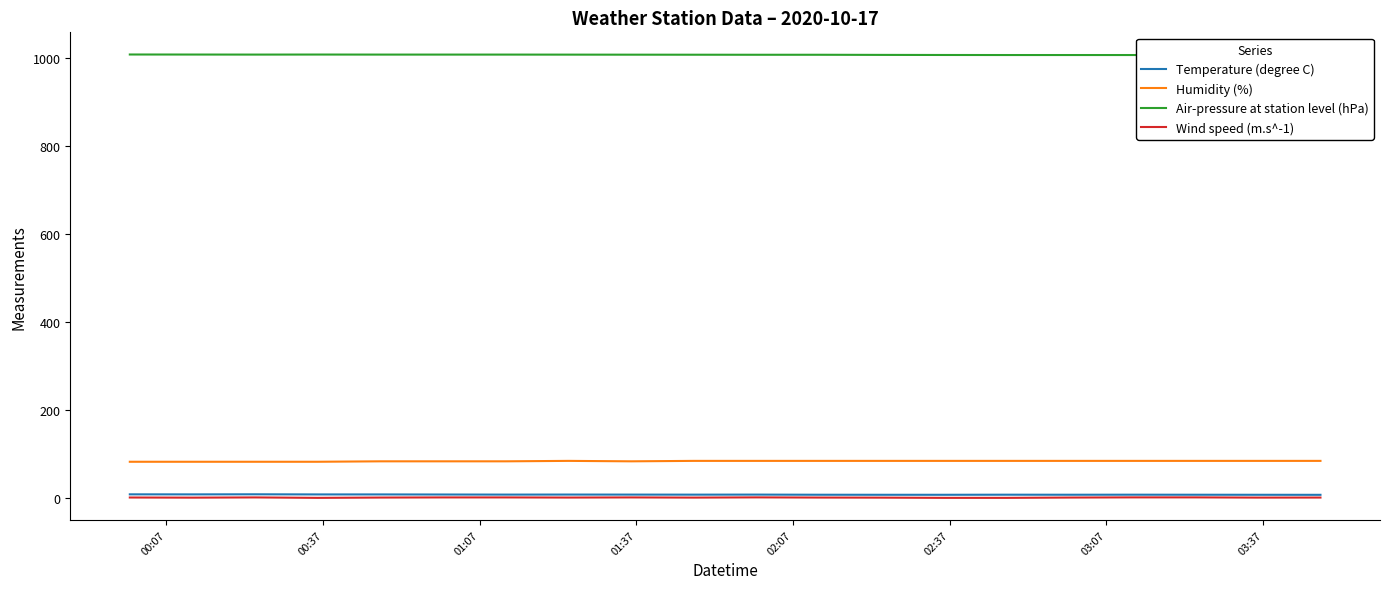

What is the greatest value displayed?

1007.1